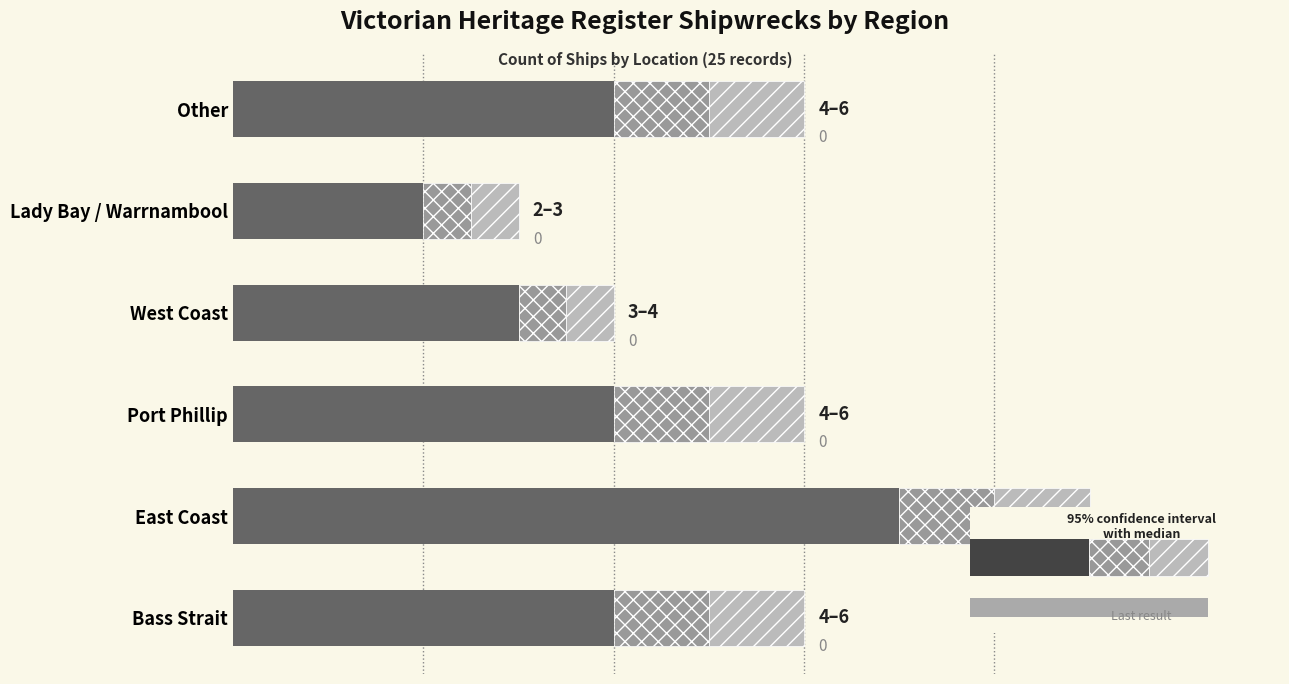

What is the sum of the Base count values at Port Phillip and Bass Strait?

8.0